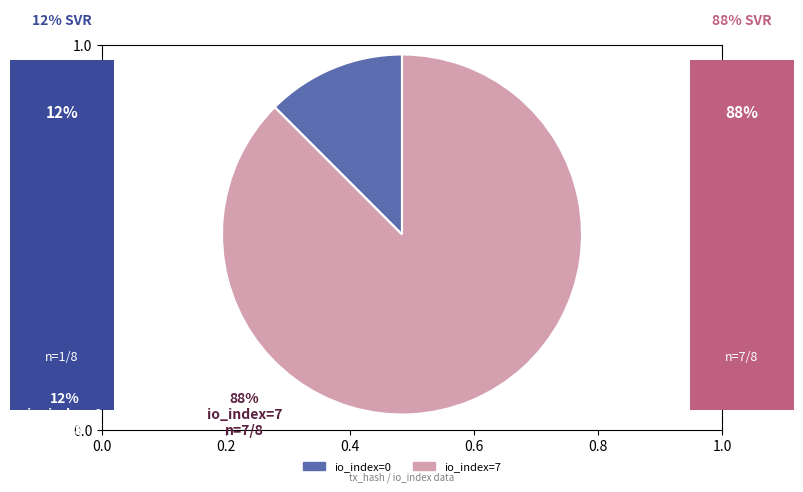

Is it true that io_index=0 is 12% of the pie?

True